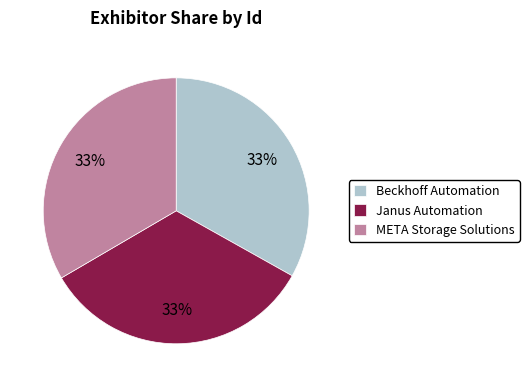

Is Janus Automation the majority of the pie?

No